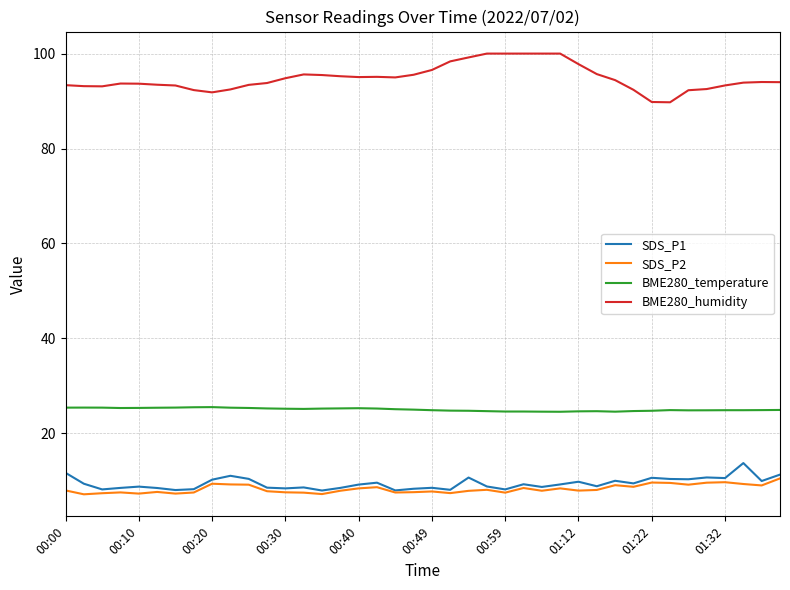

True or false: BME280_temperature and BME280_humidity intersect in this chart.

False